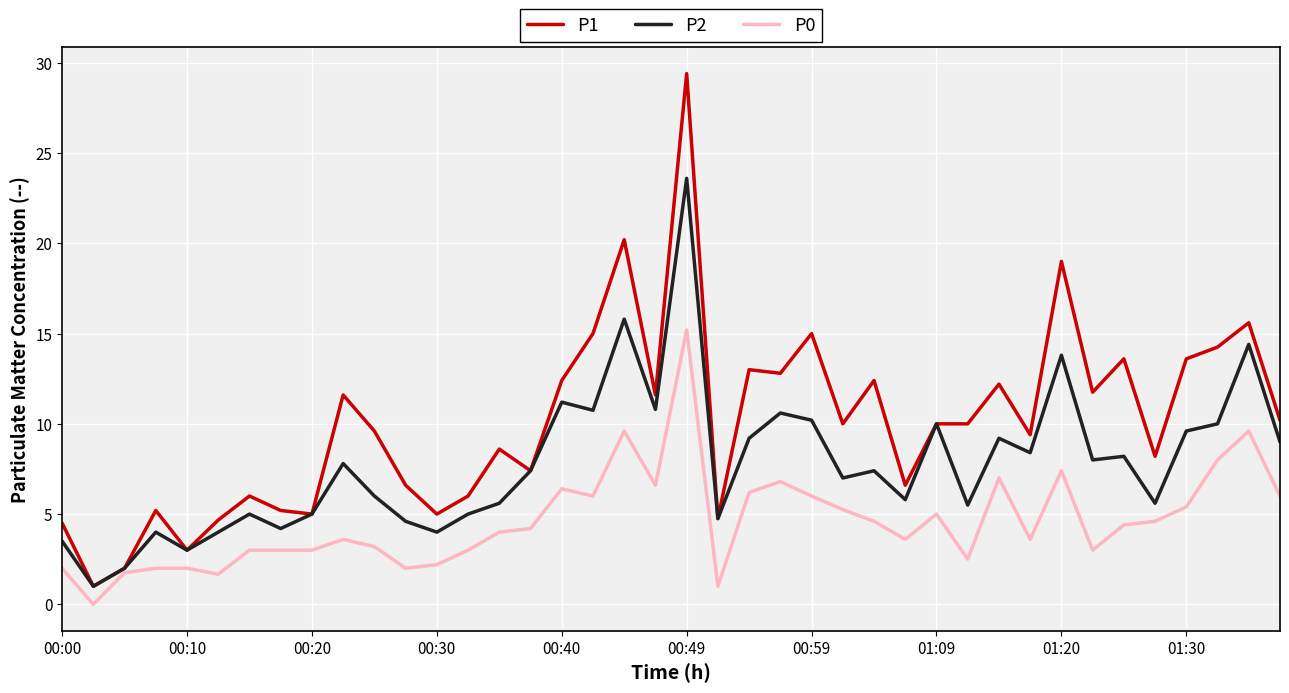

Which series has the largest total across all categories?

P1